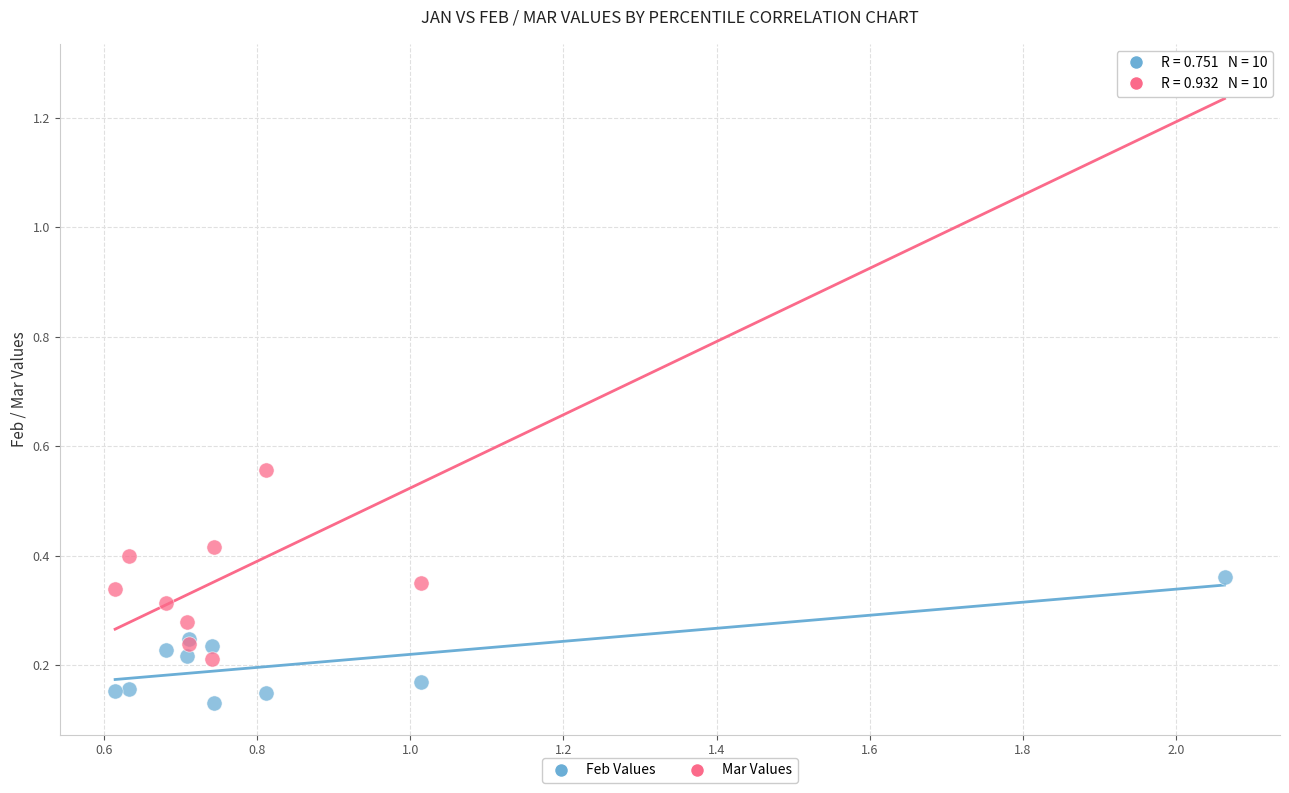

What are all the series names shown in the legend?

Feb Values, Mar Values